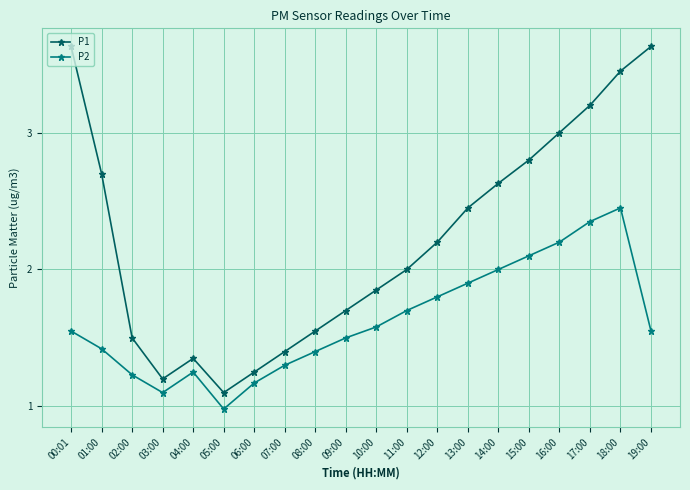

True or false: P2 has a value of 1.0 at 05:00.

True